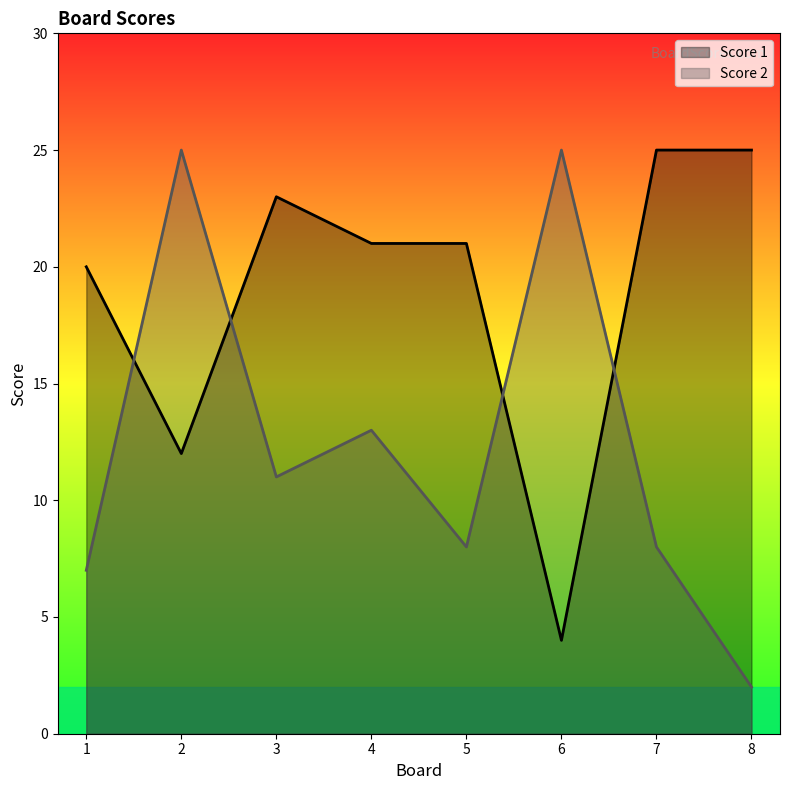

Where do Score 1 and Score 2 first cross each other?

1 and 2